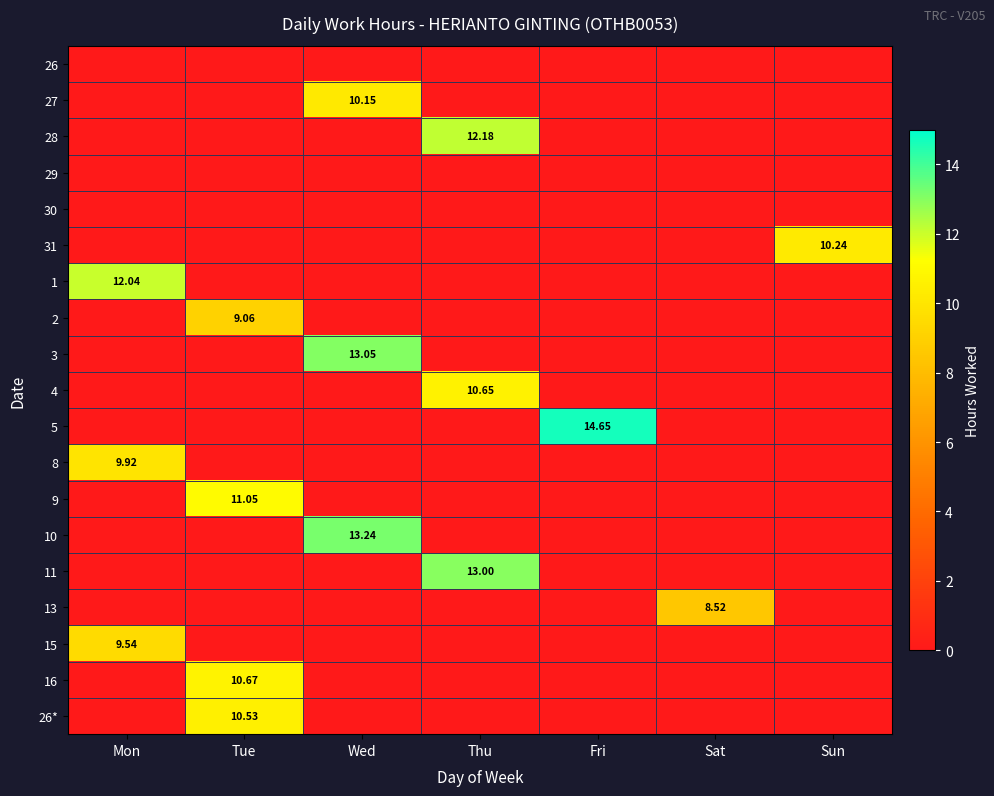

Which label corresponds to the smallest value in the chart?

Mon